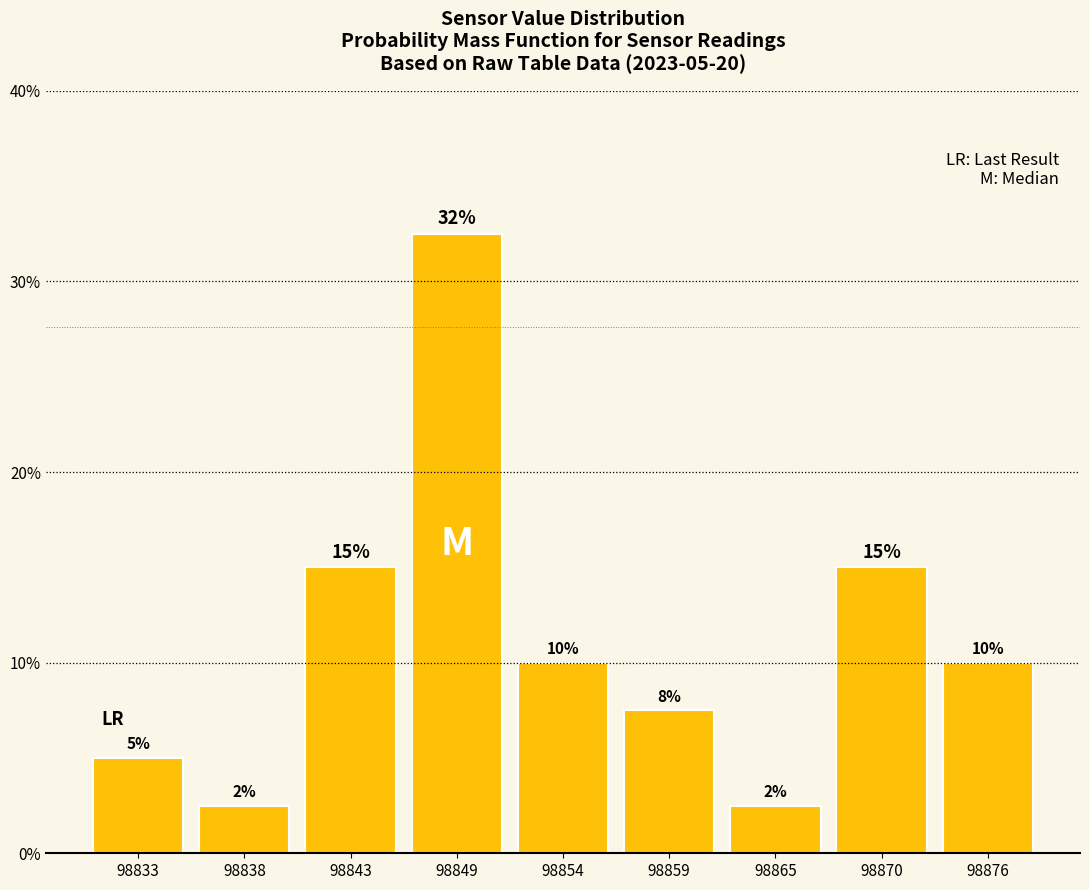

Over which range of the x-axis is the bar tallest?

98846 to 98851